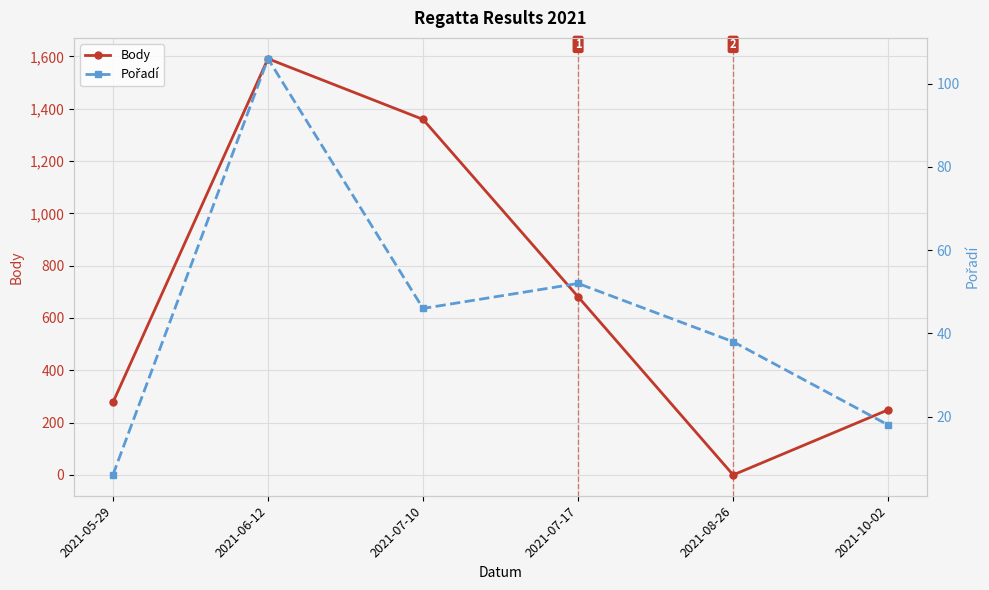

True or false: Body has more than 0 points higher than both neighbors.

True